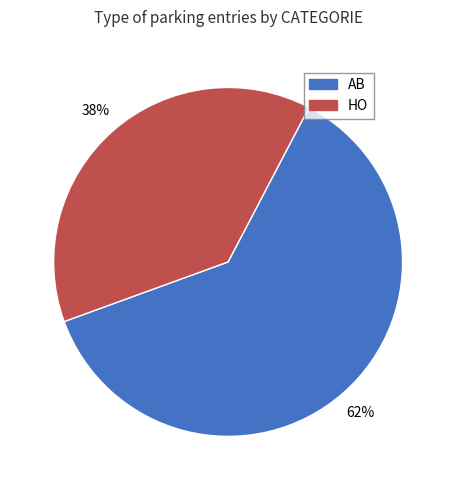

What percentage is the AB slice, to the nearest percent?

62%